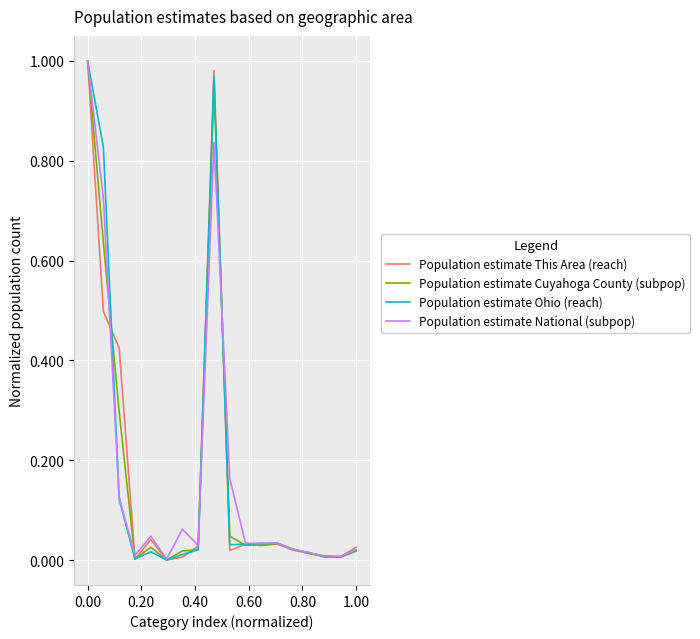

What are all the series names shown in the legend?

Population estimate This Area (reach), Population estimate Cuyahoga County (subpop), Population estimate Ohio (reach), Population estimate National (subpop)